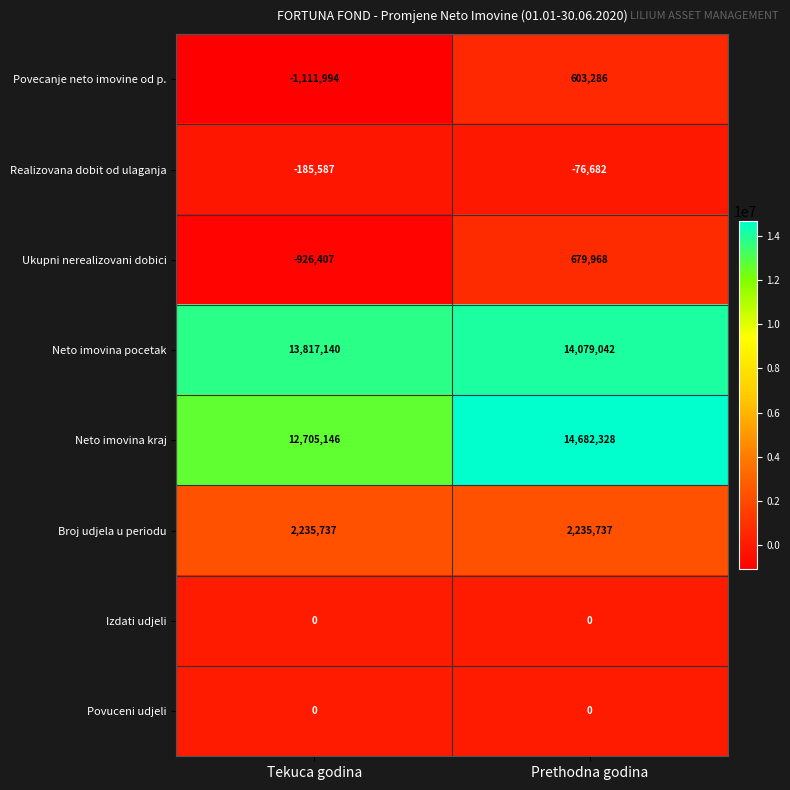

At which category does the chart reach its peak across all series?

Prethodna godina